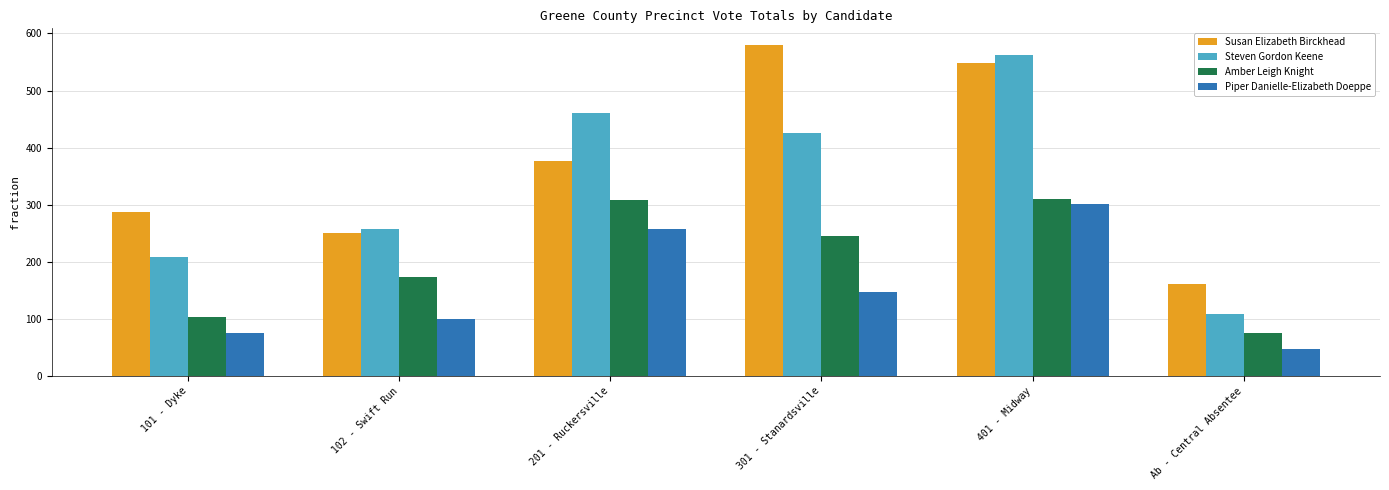

What are all the series names shown in the legend?

Susan Elizabeth Birckhead, Steven Gordon Keene, Amber Leigh Knight, Piper Danielle-Elizabeth Doeppe